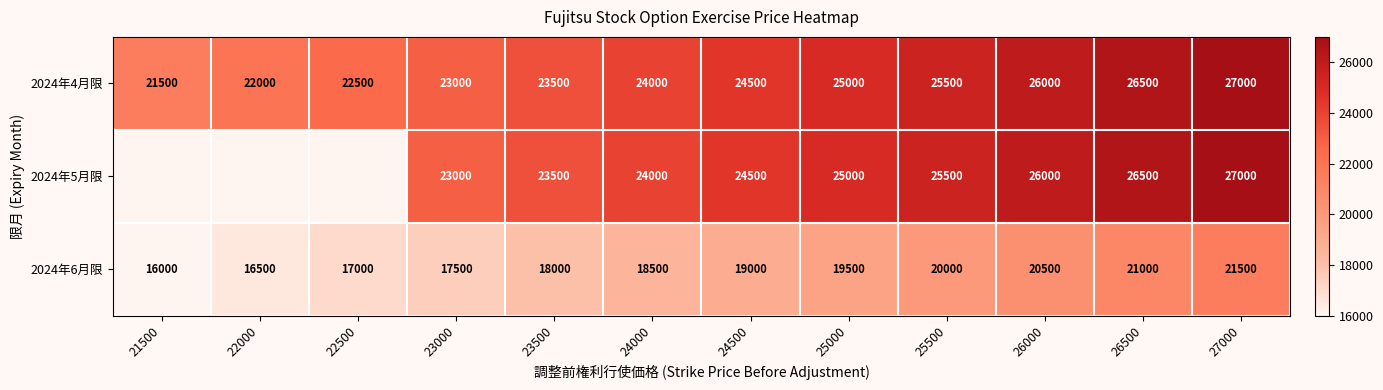

At which label does 2024年4月限 reach its peak?

27000